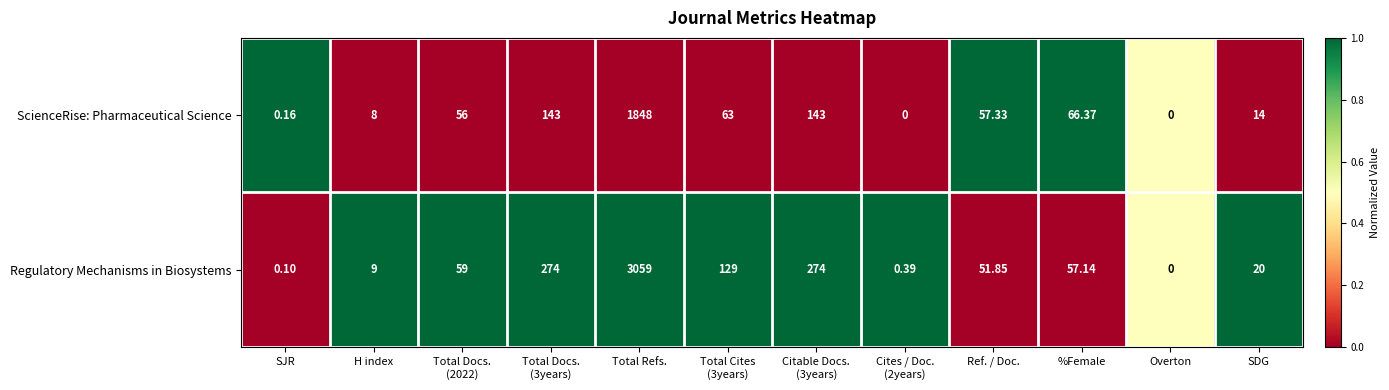

At which label does Regulatory Mechanisms in Biosystems reach its minimum?

Overton